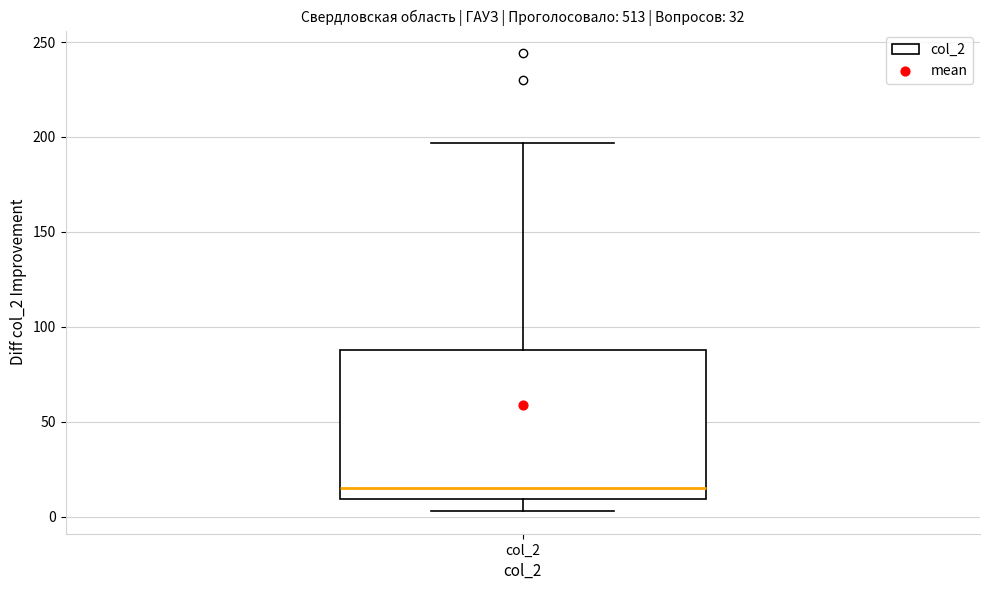

Transcribe this box plot: give where the median line is, the range the box spans, and where the two whiskers end, as read against the y-axis. The values are not printed on the chart, so give them approximately, as read against the axis.

median 15, box 10 to 90, whiskers 5 to 195